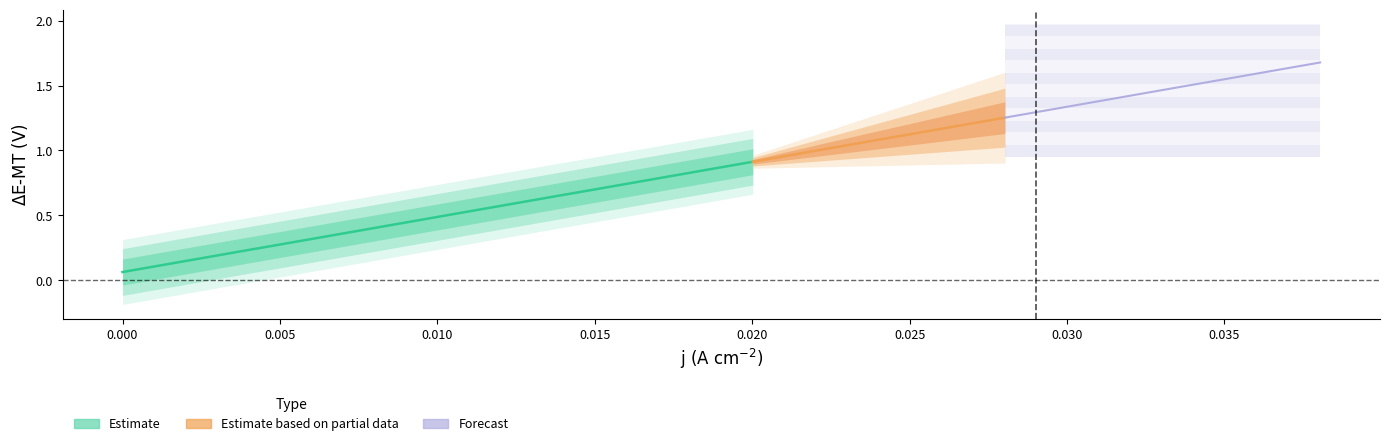

True or false: there are more than 0 points higher than both neighbors.

False